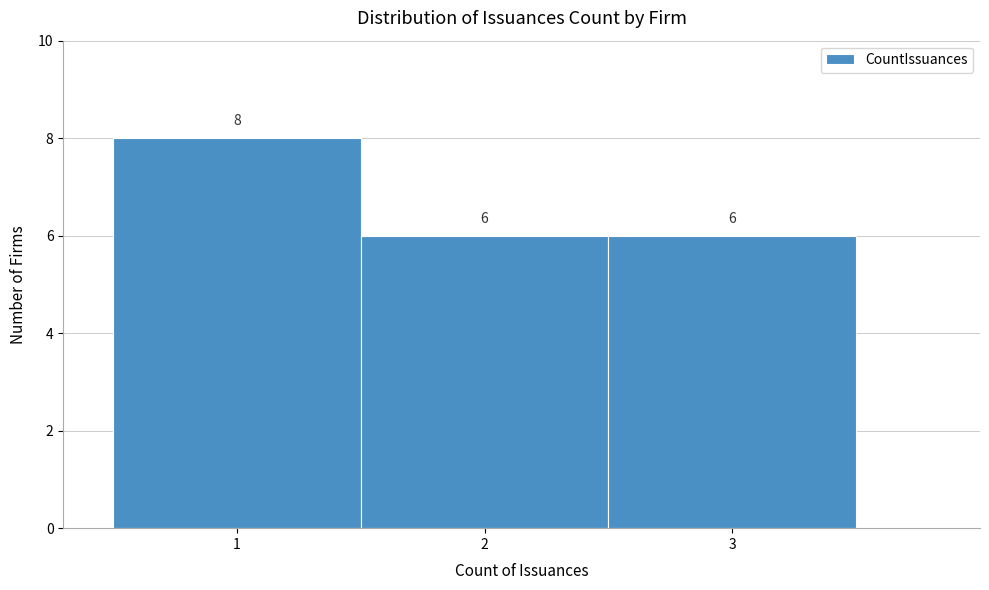

Reading left to right, transcribe this chart: for each bar, give the range it covers on the x-axis and its height.

0.5 to 1.5: 8
1.5 to 2.5: 6
2.5 to 3.5: 6